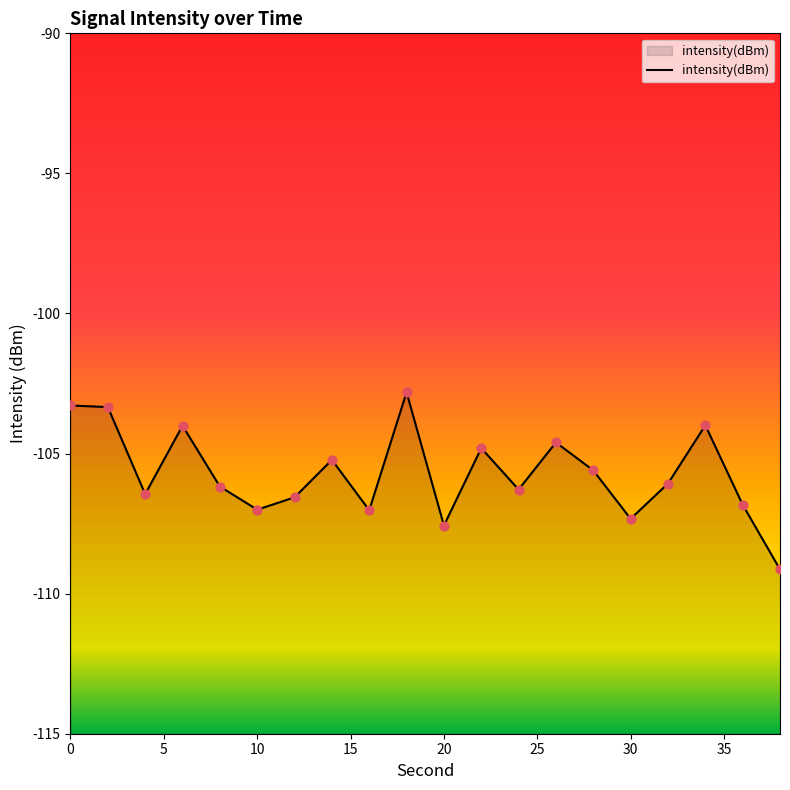

Which has a higher value, 22 or 14?

22